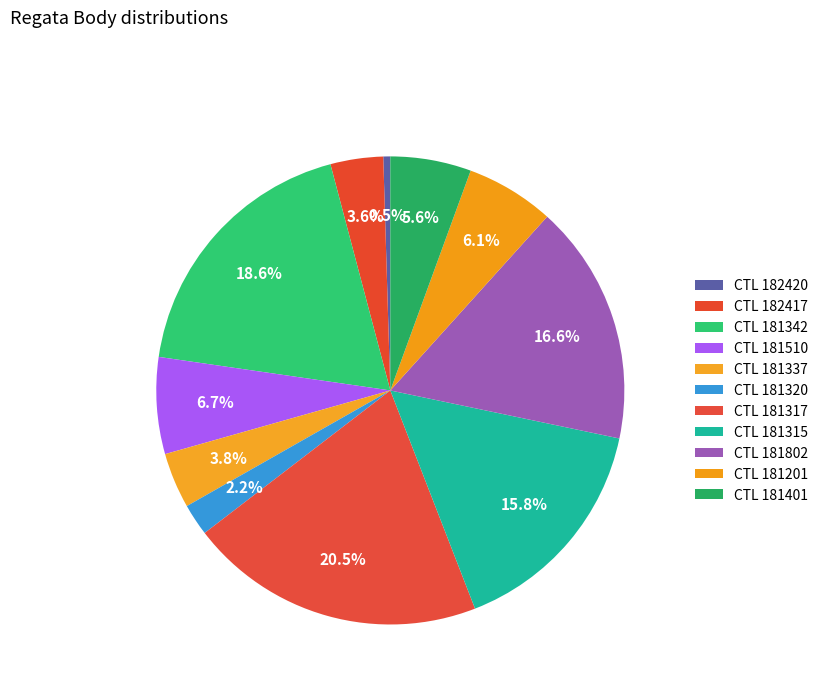

Rank the categories by value from lowest to highest.

182420, 181320, 182417, 181337, 181401, 181201, 181510, 181315, 181802, 181342, 181317